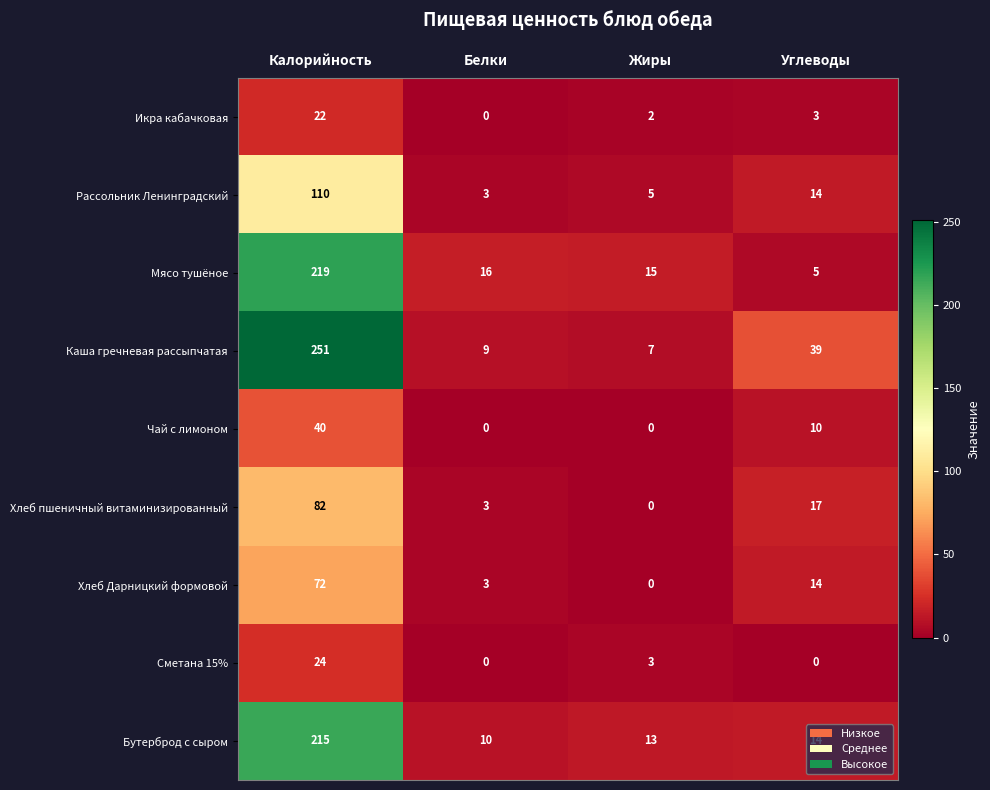

What is the spread (max minus min) of values at Калорийность?

229